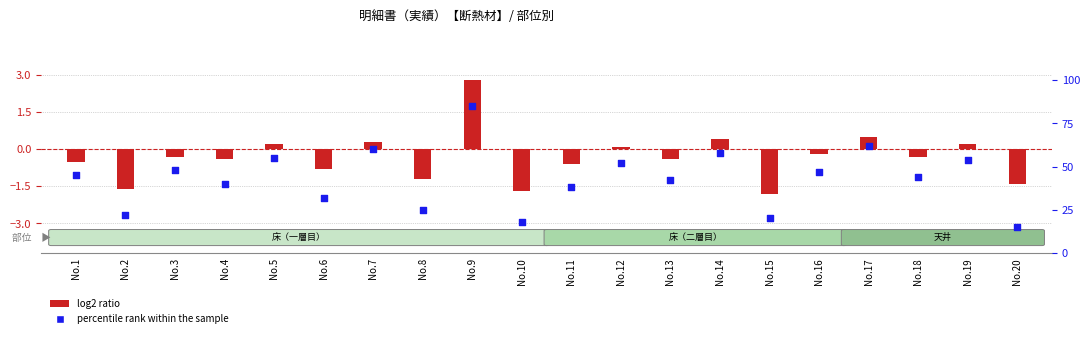

Which series has the largest total across all categories?

percentile rank within the sample